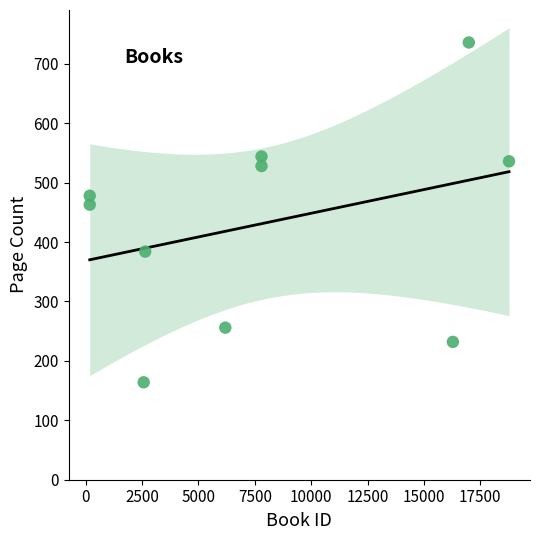

What is the range of Y values (max minus min)?

572